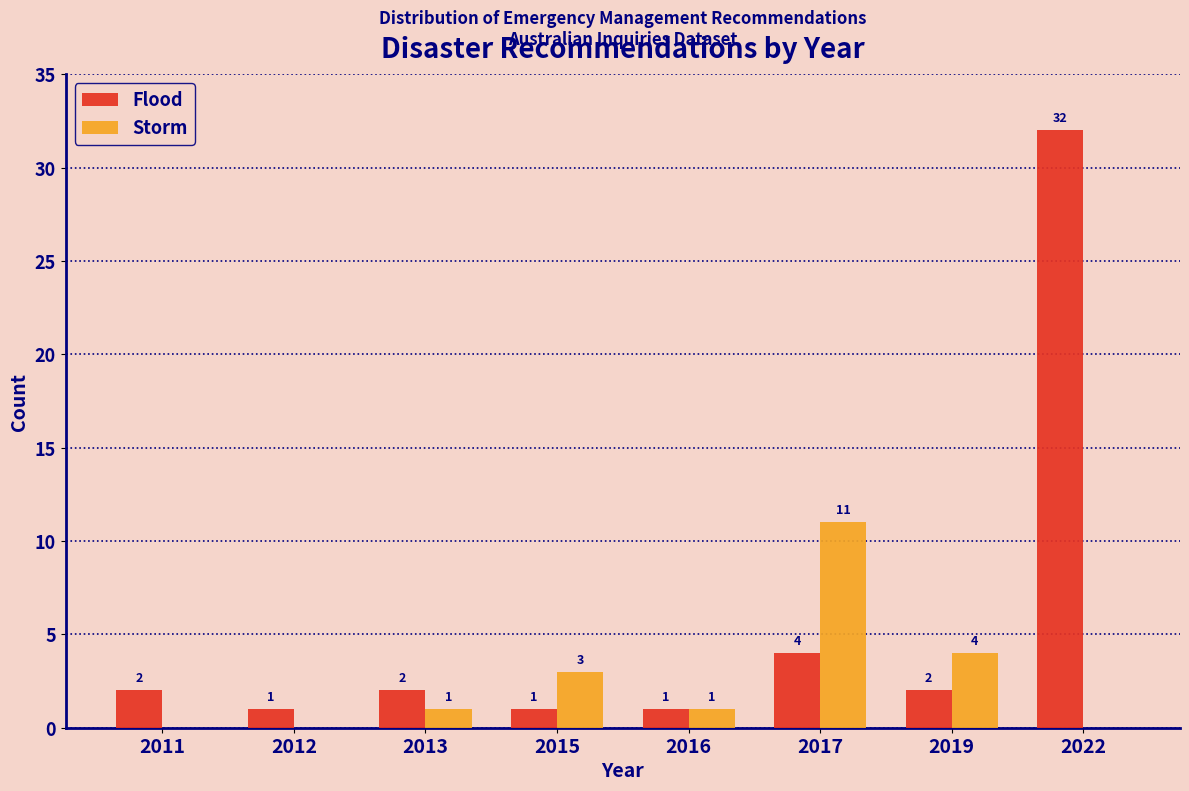

Reading right to left, list all the values displayed in this chart.

Flood: 2022=32	2019=2	2017=4	2016=1	2015=1	2013=2	2012=1	2011=2
Storm: 2022=0	2019=4	2017=11	2016=1	2015=3	2013=1	2012=0	2011=0